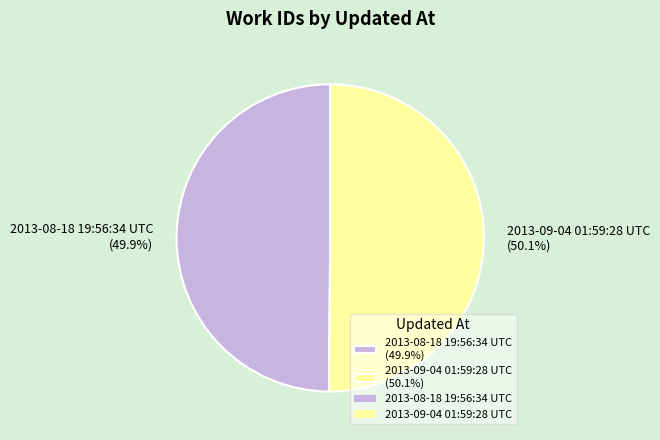

How many segments does this pie chart have?

2